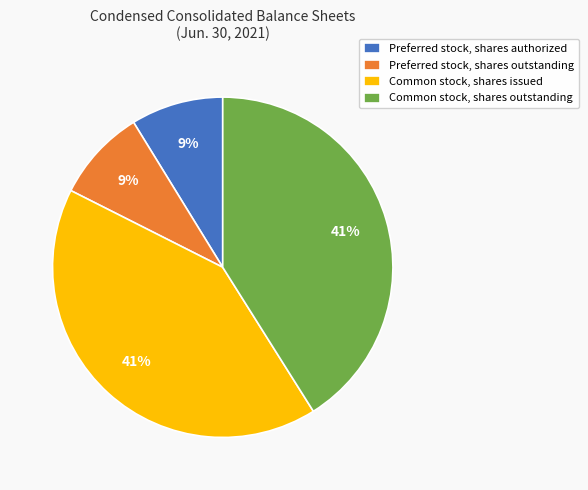

What percentage is the Common stock, shares issued slice, to the nearest percent?

41%